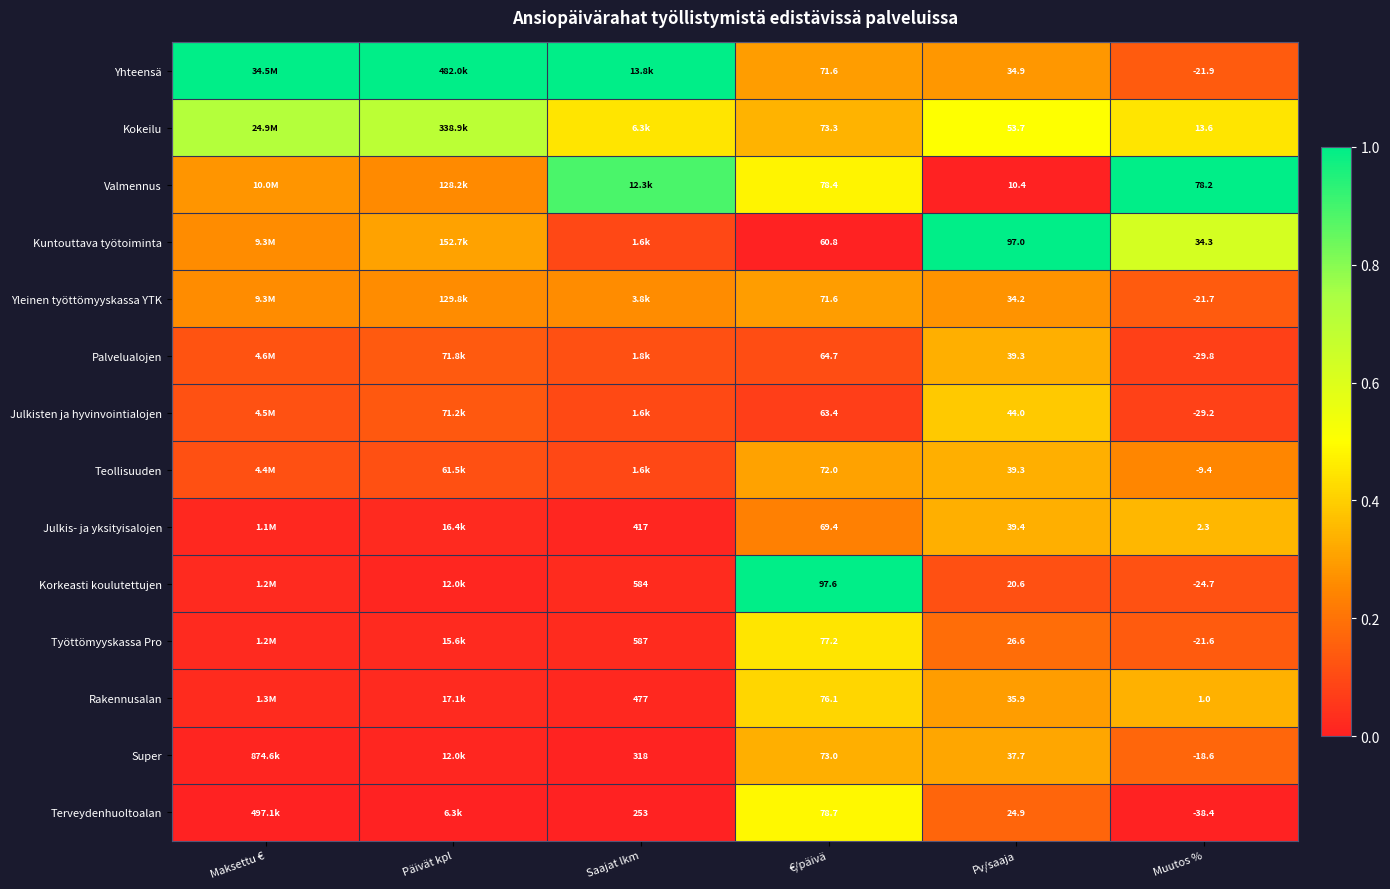

Is the value of Työttömyyskassa Pro at Muutos % greater than the value of Terveydenhuoltoalan at Saajat lkm?

No